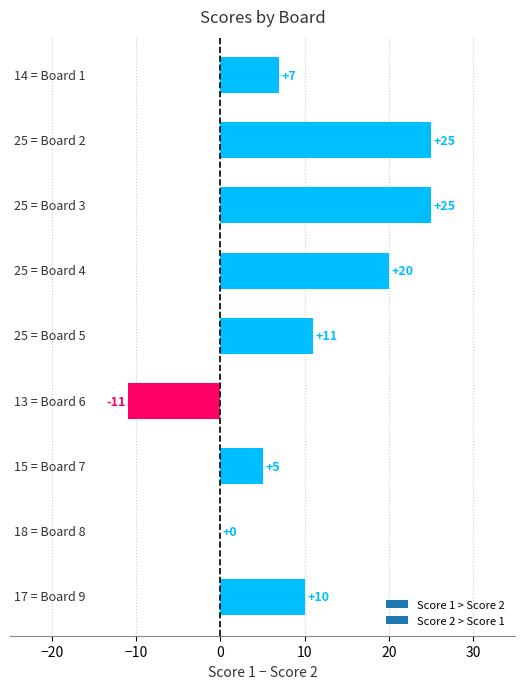

What is the sum of all values?

92